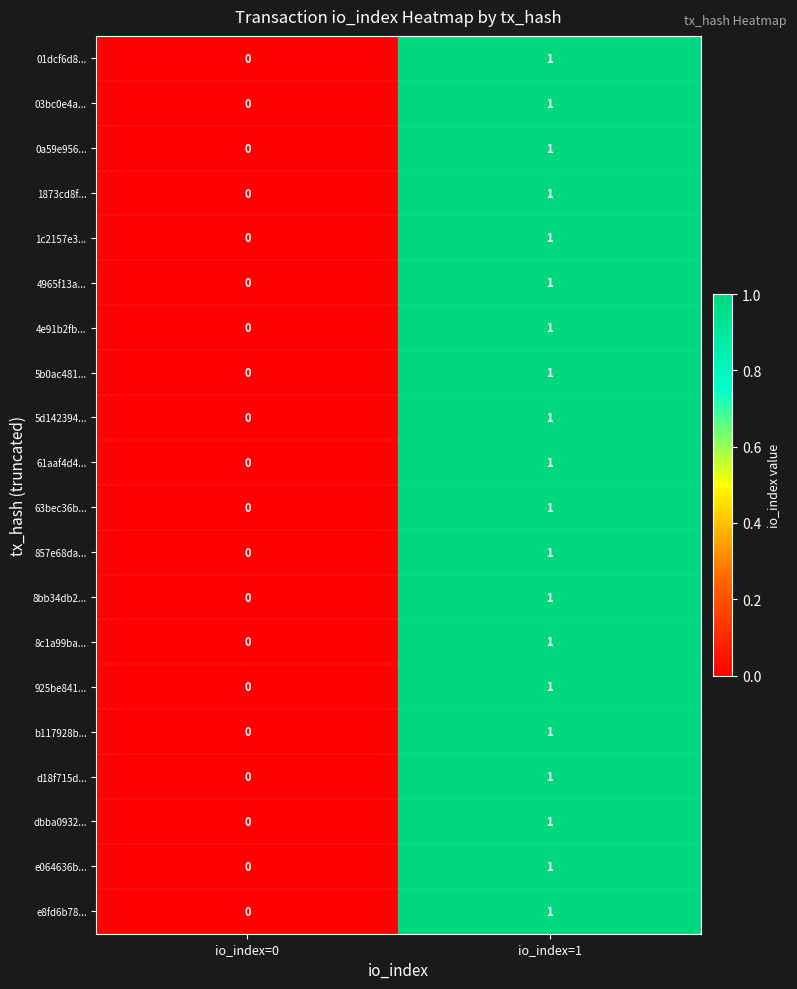

At which category is the sum across all series the highest?

io_index=1